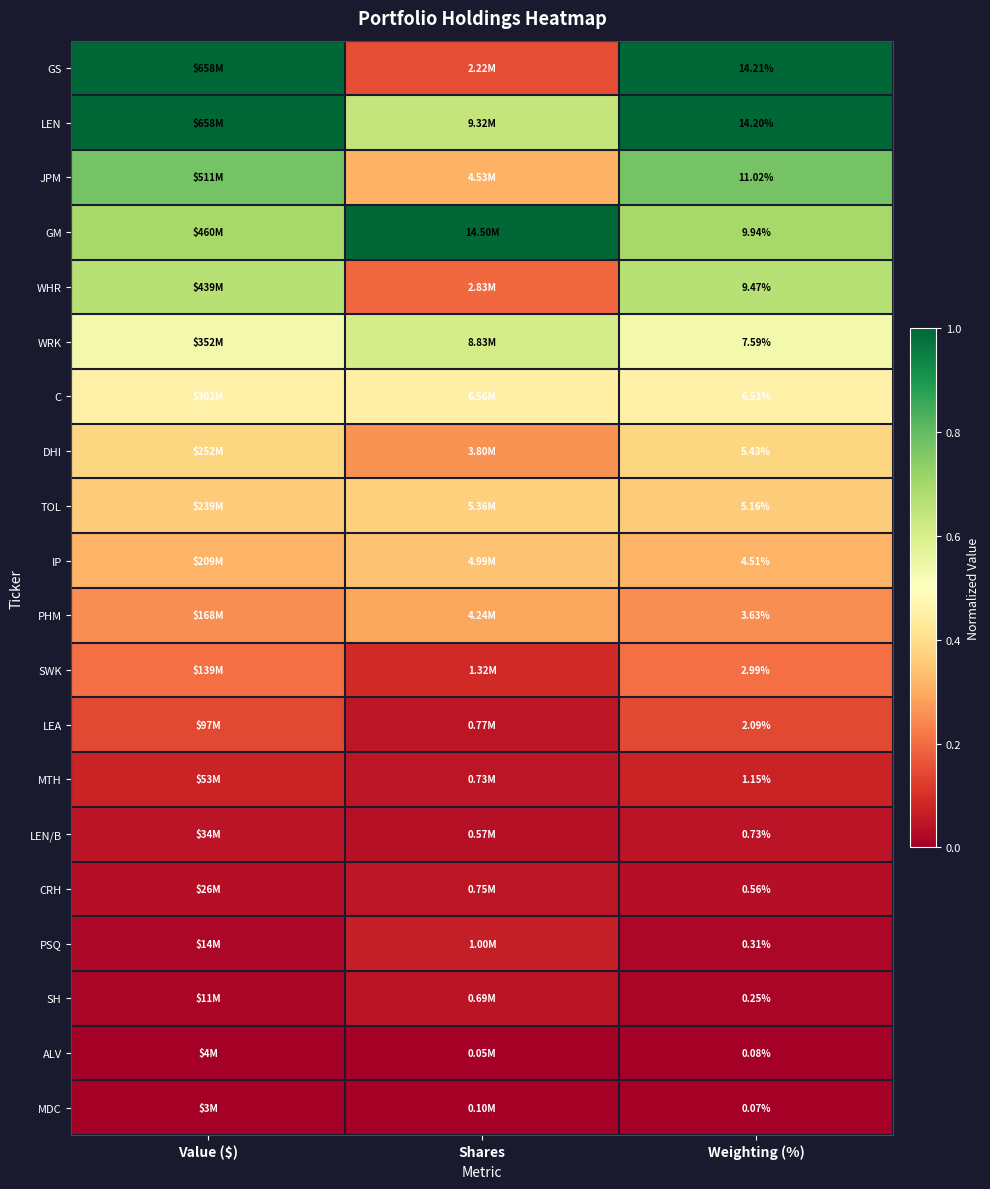

Is the value of GM at Weighting (%) greater than the value of GS at Weighting (%)?

No